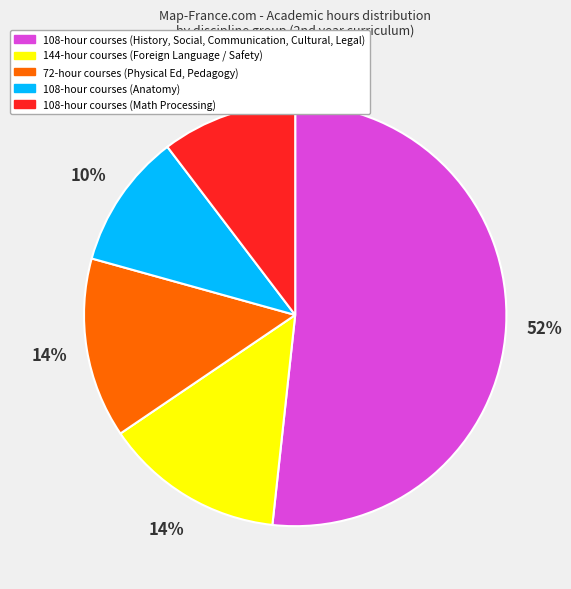

Is there any slice that represents more than half of the pie?

Yes